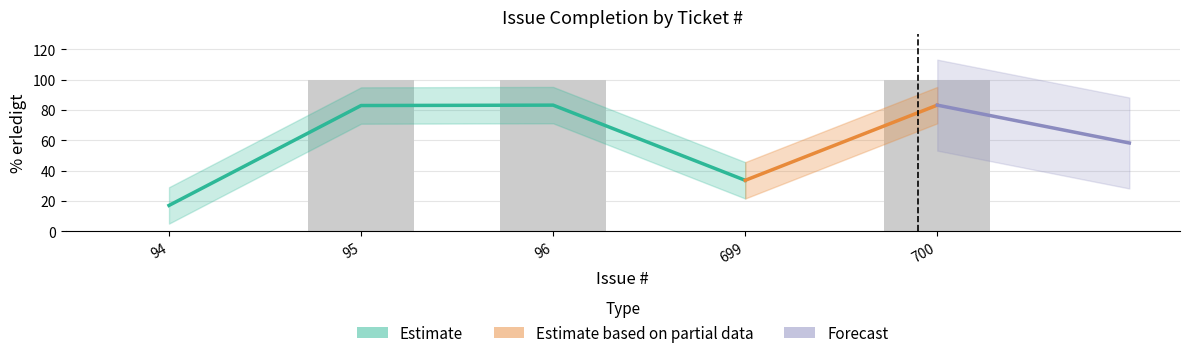

Rank the categories by value from lowest to highest.

94, 699, 95, 96, 700